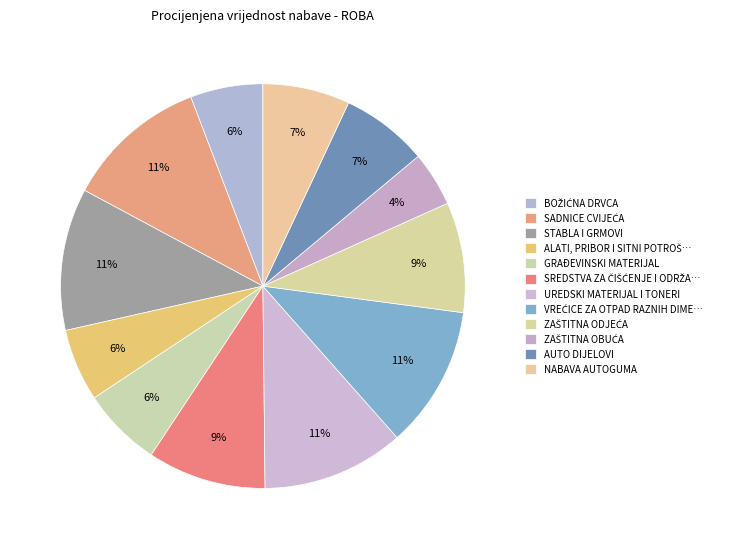

How many segments does this pie chart have?

12